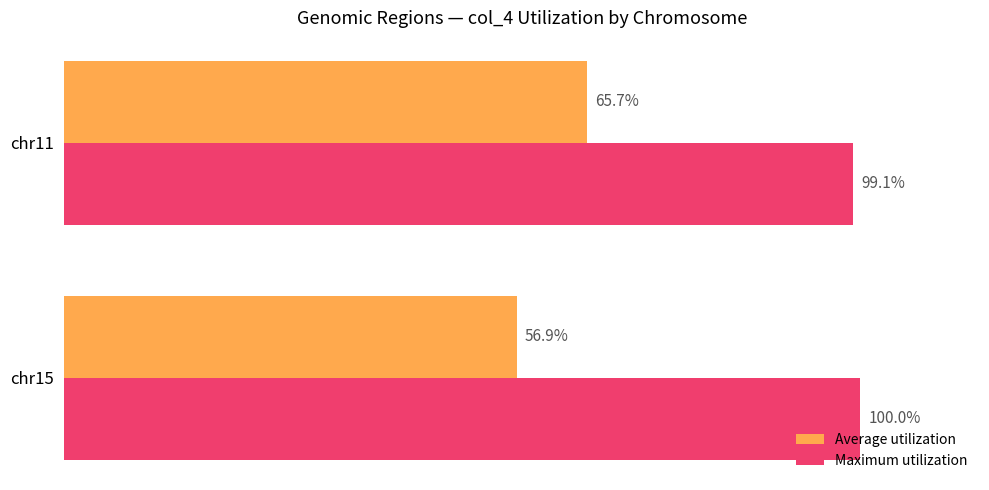

Which series has the largest range (max minus min)?

Average utilization